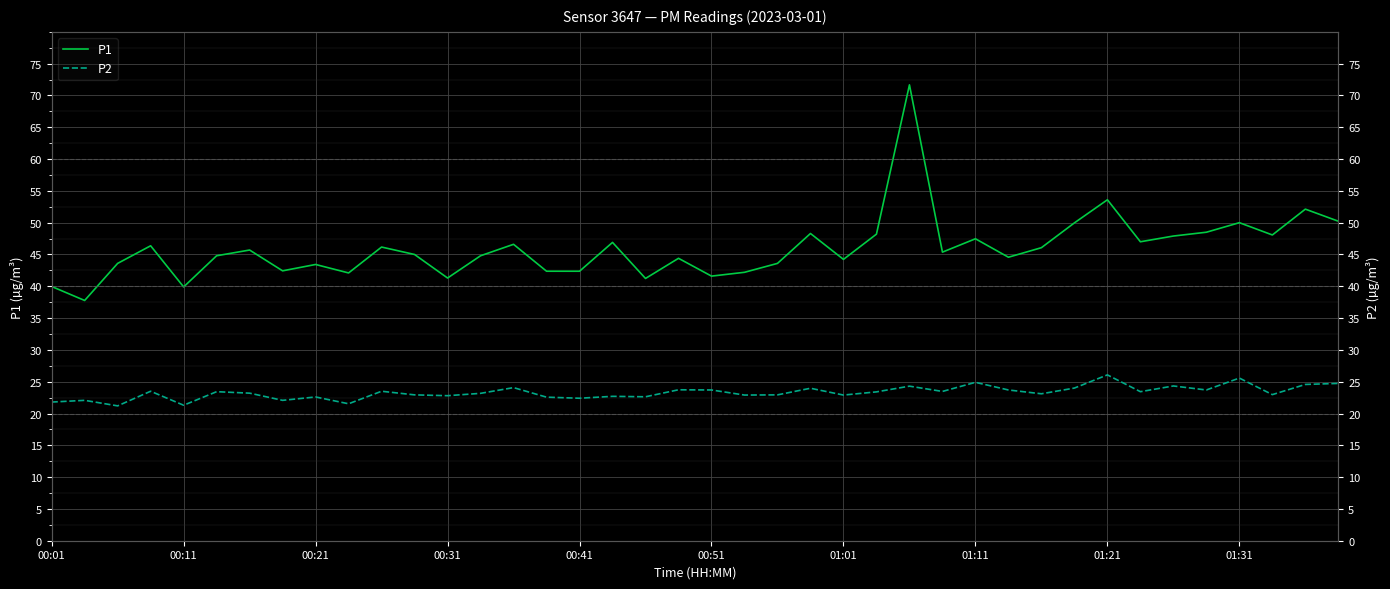

At which category is the sum across all series the highest?

26